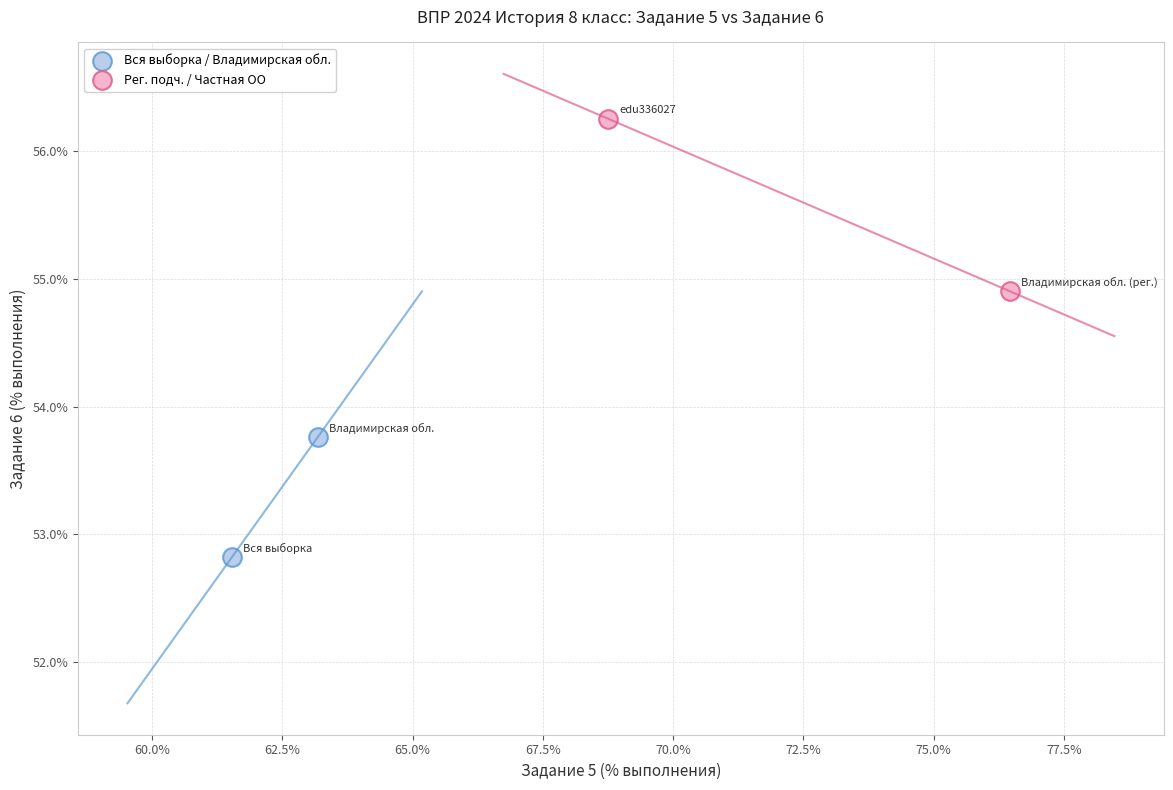

Which series contains the highest Y value?

Рег. подч. / Частная ОО